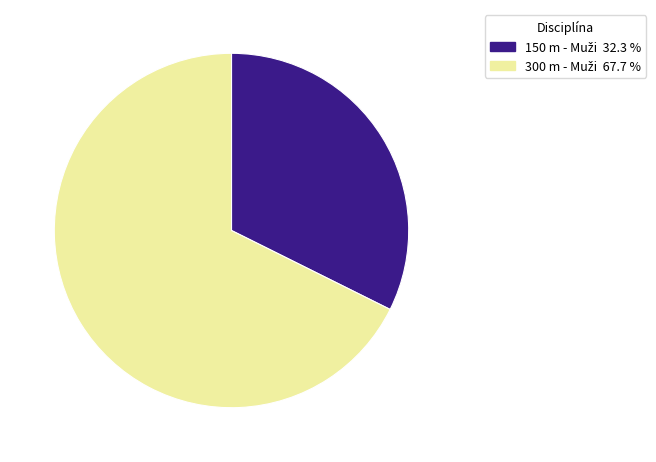

Is there any slice that represents more than half of the pie?

Yes